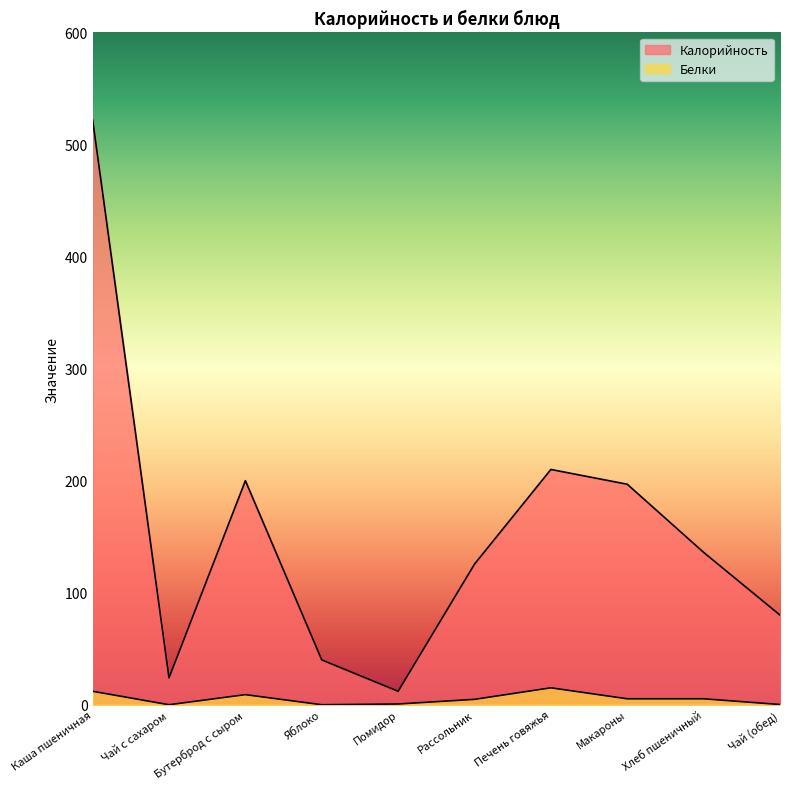

At how many categories does at least one series exceed 417?

1